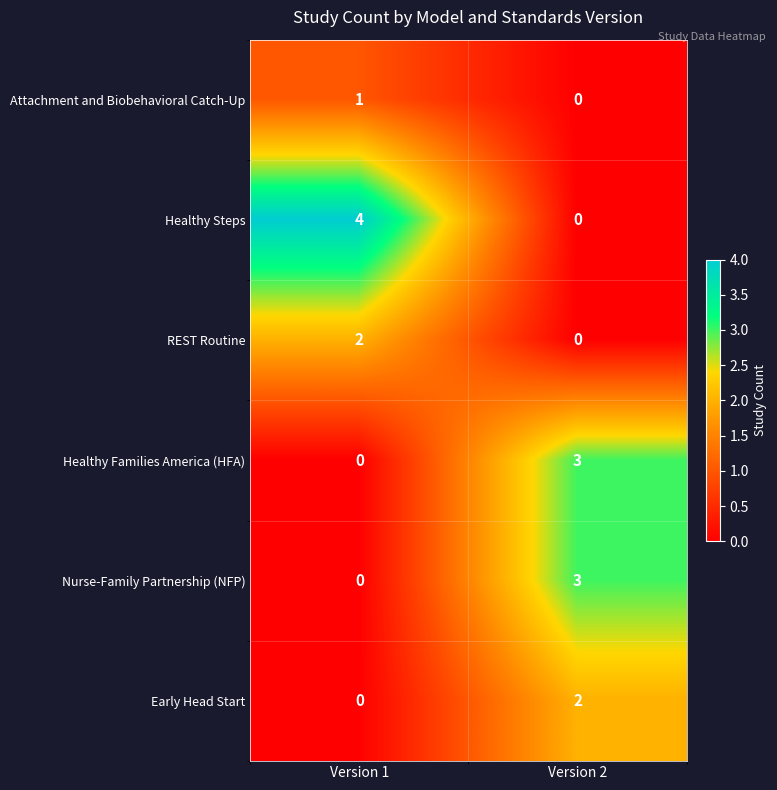

Reading left to right, list all the values displayed in this chart.

Attachment and Biobehavioral Catch-Up: Version 1=1	Version 2=0
Healthy Steps: Version 1=4	Version 2=0
REST Routine: Version 1=2	Version 2=0
Healthy Families America (HFA): Version 1=0	Version 2=3
Nurse-Family Partnership (NFP): Version 1=0	Version 2=3
Early Head Start: Version 1=0	Version 2=2